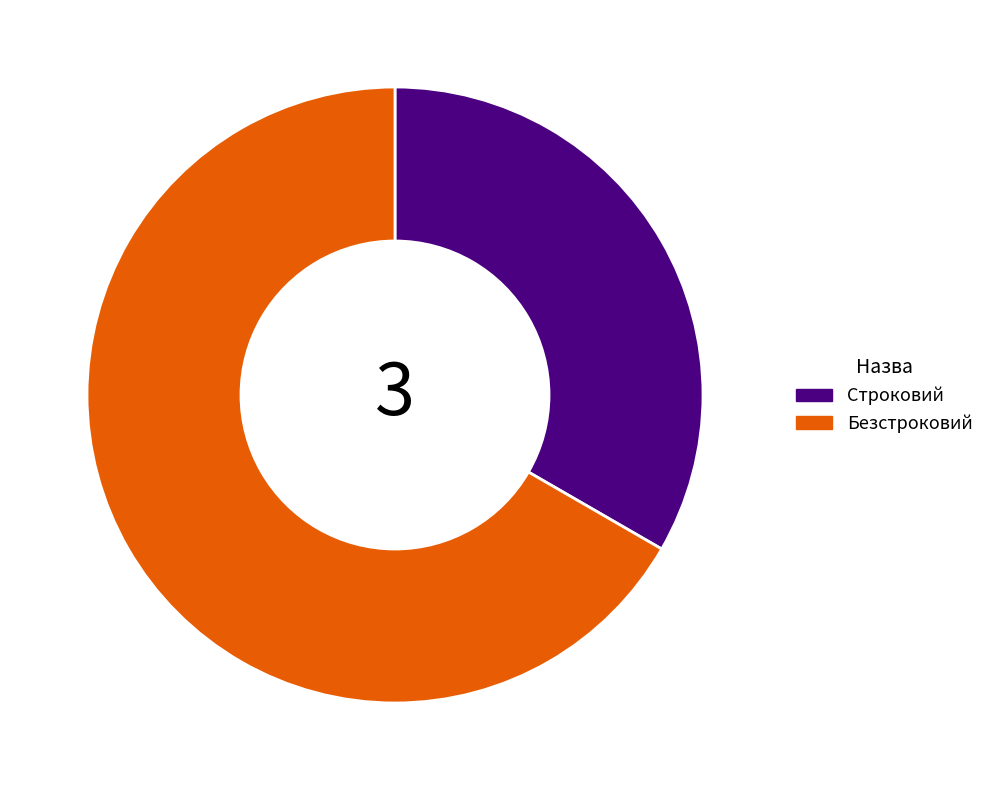

The Безстроковий slice represents 67% of the pie. True or false?

True